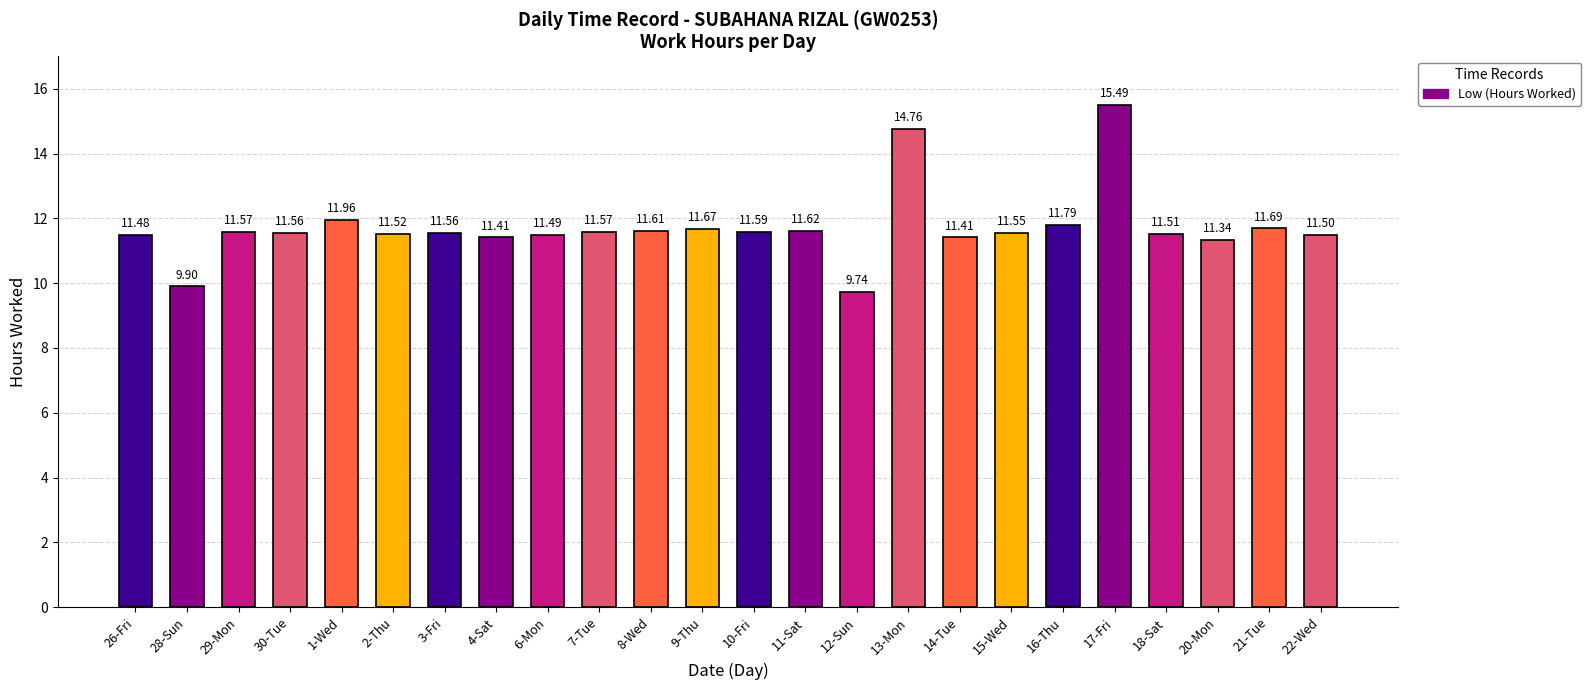

The chart shows a value of 4.5 at 6-Mon. True or false?

False